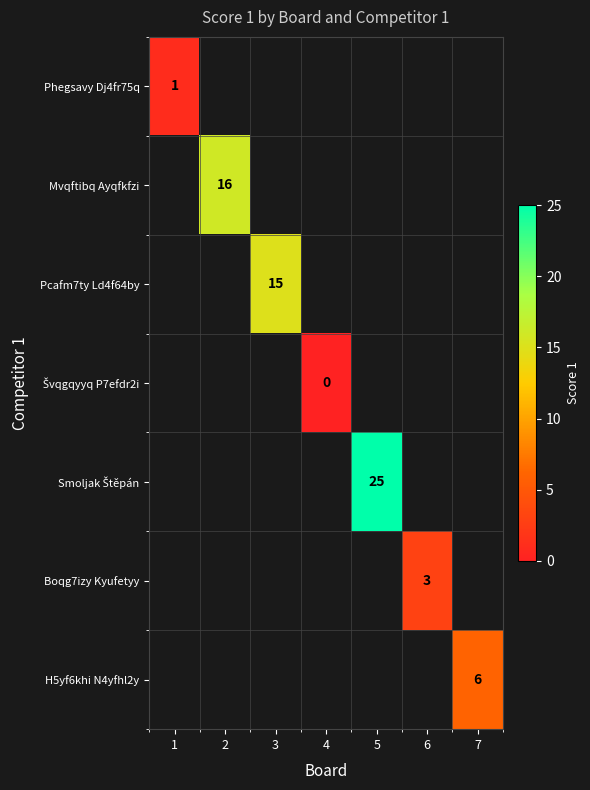

Between 4 and 2, which is larger?

2